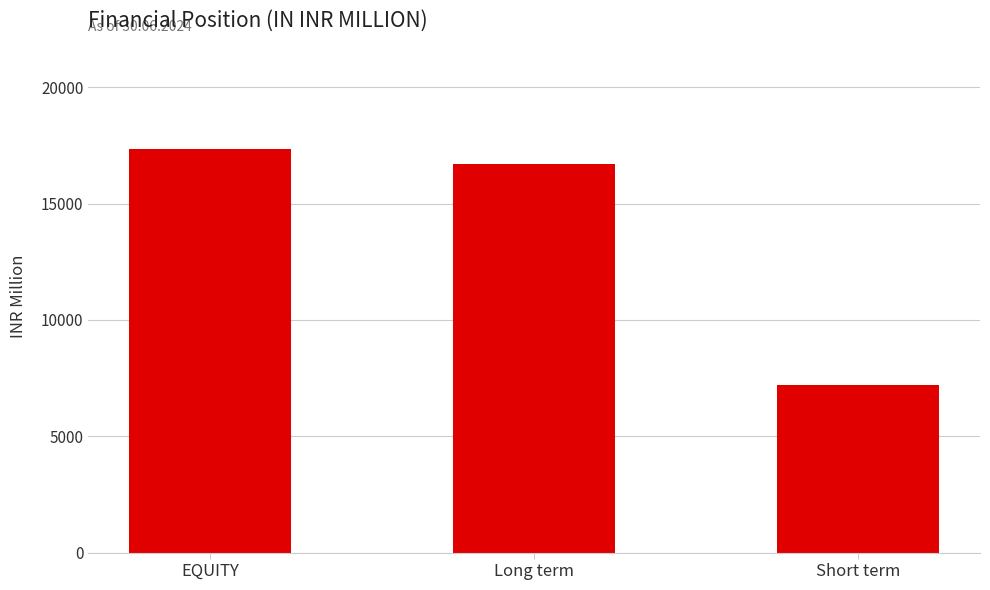

How many categories are shown in the chart?

3